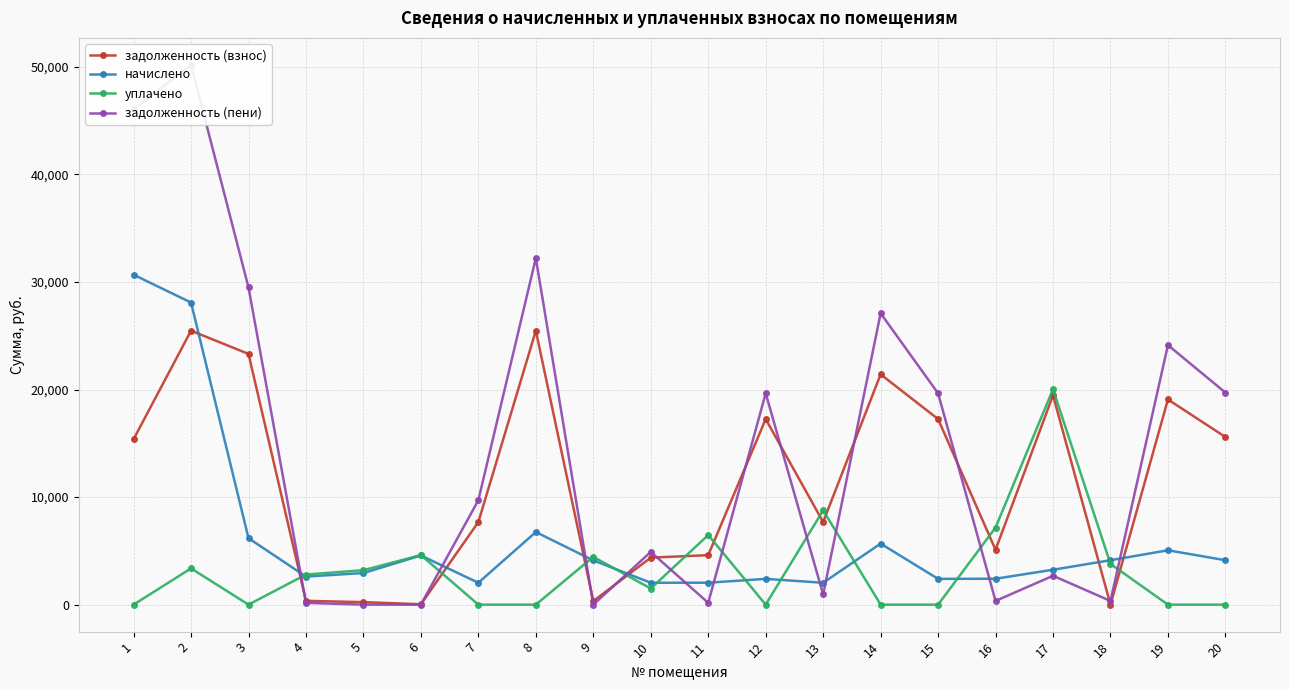

List the labels in order of начислено value, smallest first.

7, 10, 13, 11, 12, 15, 16, 4, 5, 17, 9, 18, 20, 6, 19, 14, 3, 8, 2, 1